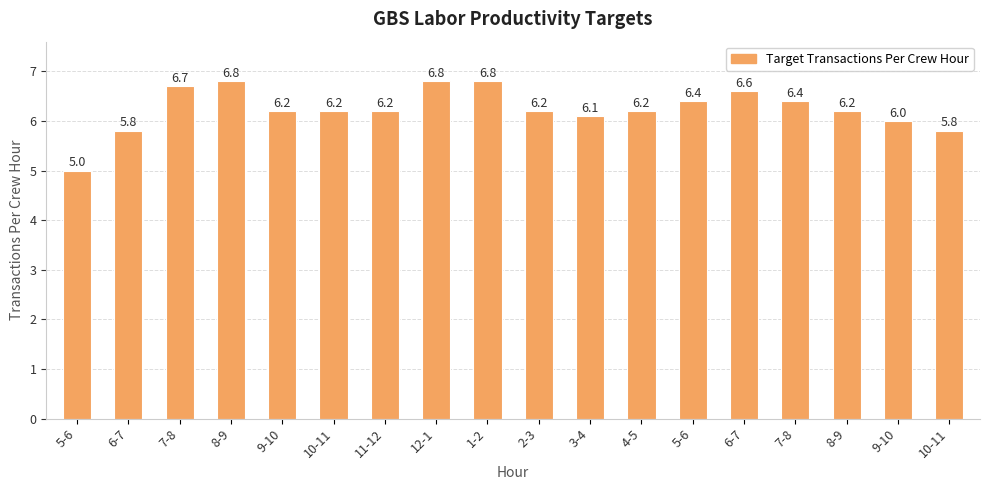

How many data points are less than 6?

3